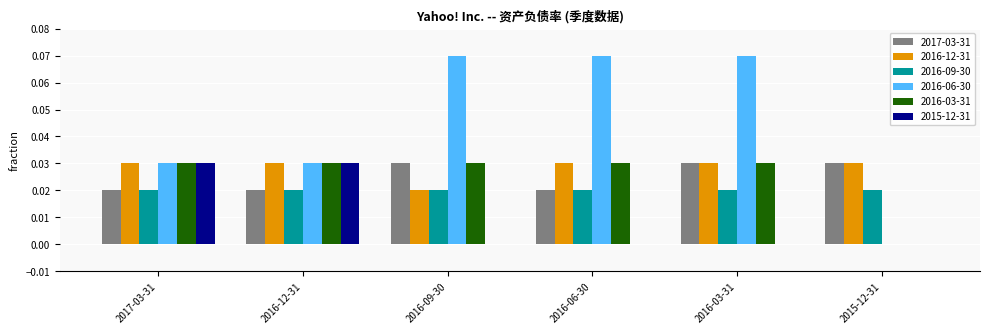

Is the value of 2016-06-30 at 2016-06-30 greater than the value of 2015-12-31 at 2015-12-31?

Yes